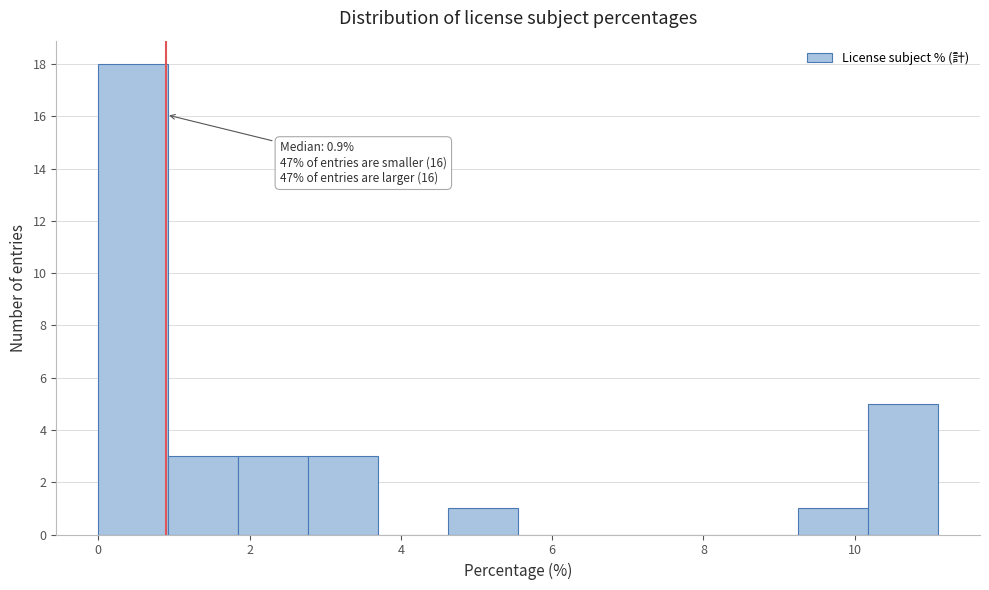

Which range on the x-axis has the tallest bar?

0.0 to 1.0